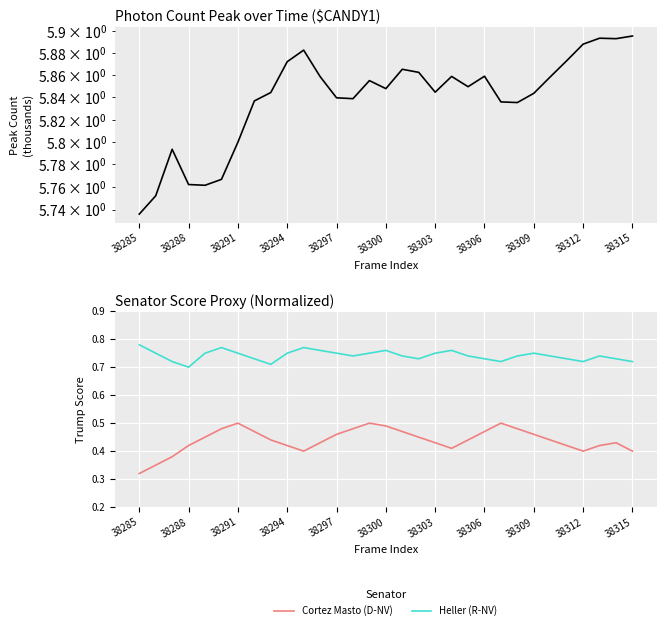

True or false: Cortez Masto (D-NV) and Heller (R-NV) cross at least once.

False